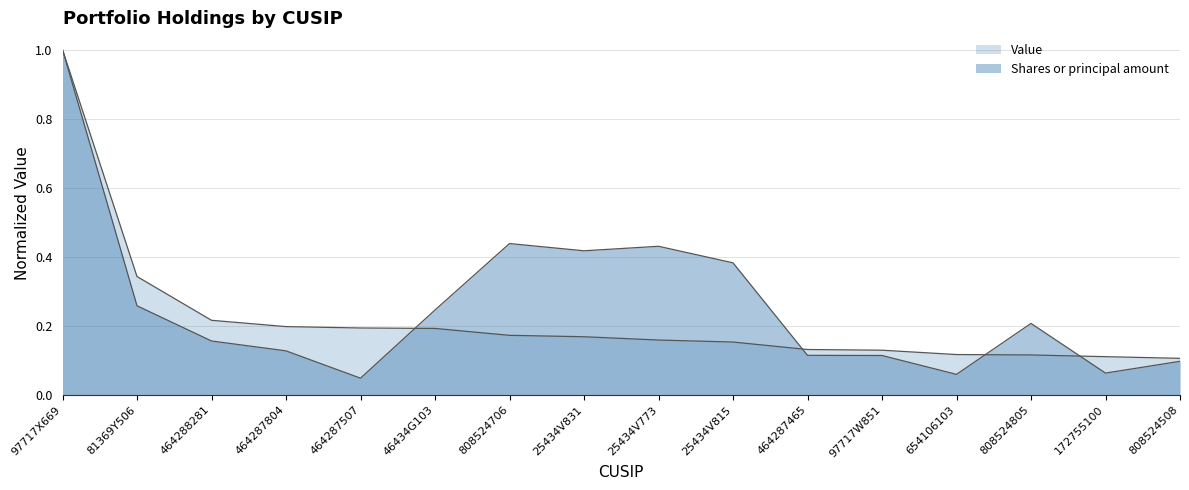

What is the average value of the Value series?

0.2